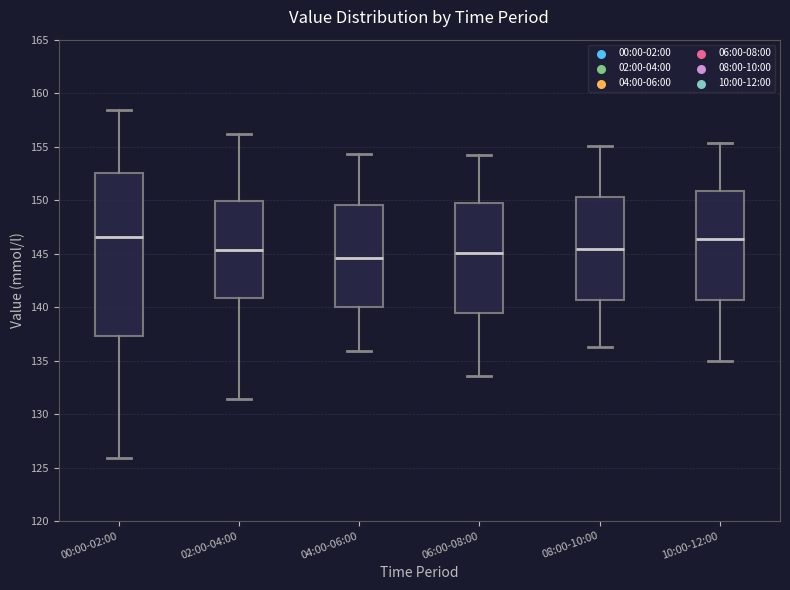

Reading left to right, read every box against the y-axis: the position of its median line, the range the box covers, and the ends of its whiskers. The values are not printed on the chart, so give them approximately, as read against the axis.

00:00-02:00: median 146.5, box 137.5 to 152.5, whiskers 126.0 to 158.5
02:00-04:00: median 145.5, box 141.0 to 150.0, whiskers 131.5 to 156.0
04:00-06:00: median 144.5, box 140.0 to 149.5, whiskers 136.0 to 154.5
06:00-08:00: median 145.0, box 139.5 to 149.5, whiskers 133.5 to 154.0
08:00-10:00: median 145.5, box 140.5 to 150.5, whiskers 136.5 to 155.0
10:00-12:00: median 146.5, box 140.5 to 151.0, whiskers 135.0 to 155.5